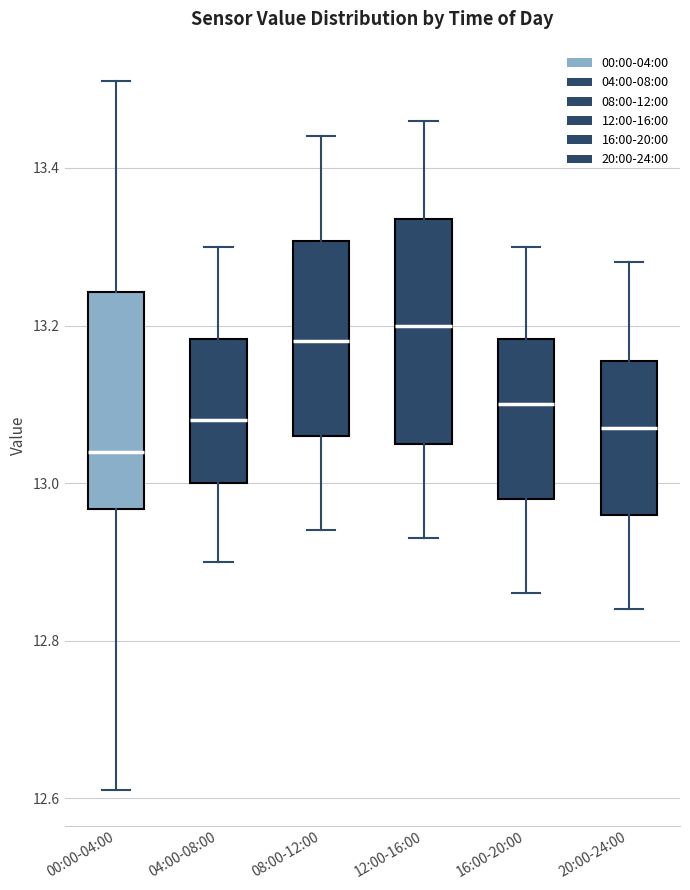

Where is the lower edge of the box for 12:00-16:00 on the y-axis? The values are not printed on the chart, so give them approximately, as read against the axis.

13.06